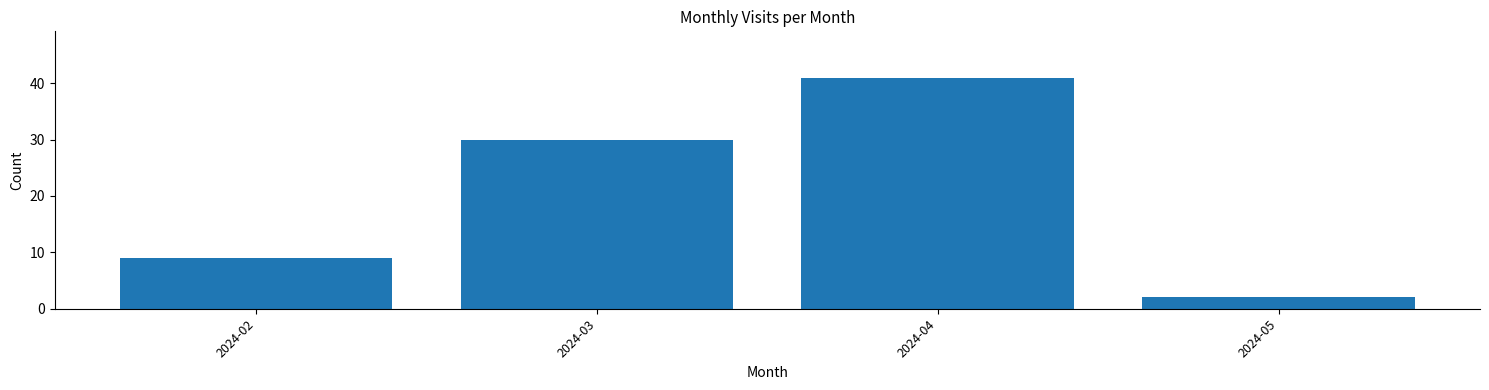

How many values are below 30?

2